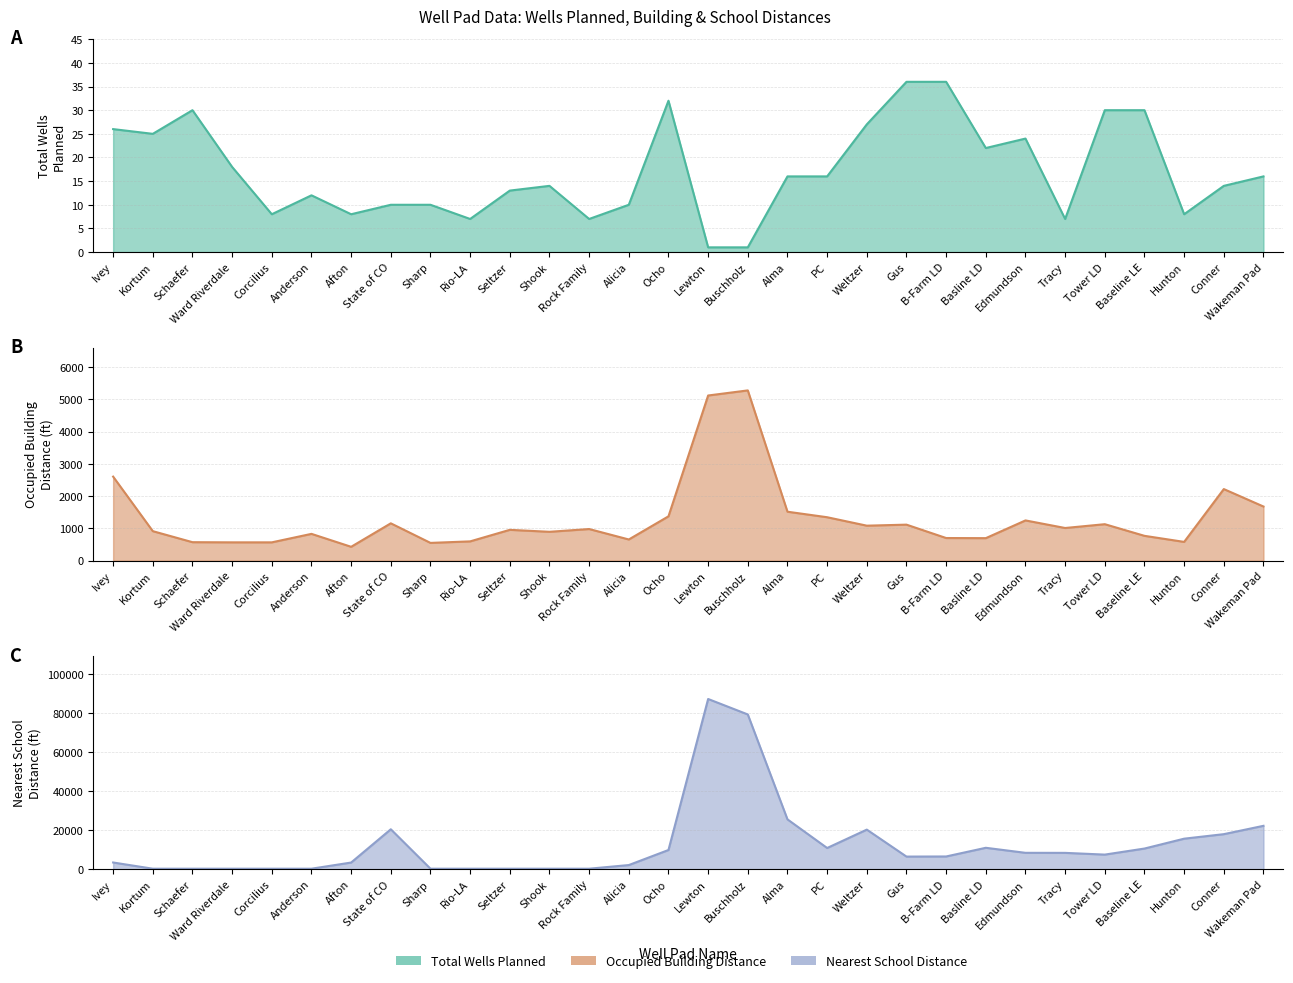

At Tower LD, list the series in order from largest to smallest.

Nearest School Distance, Occupied Building Distance, Total Wells Planned